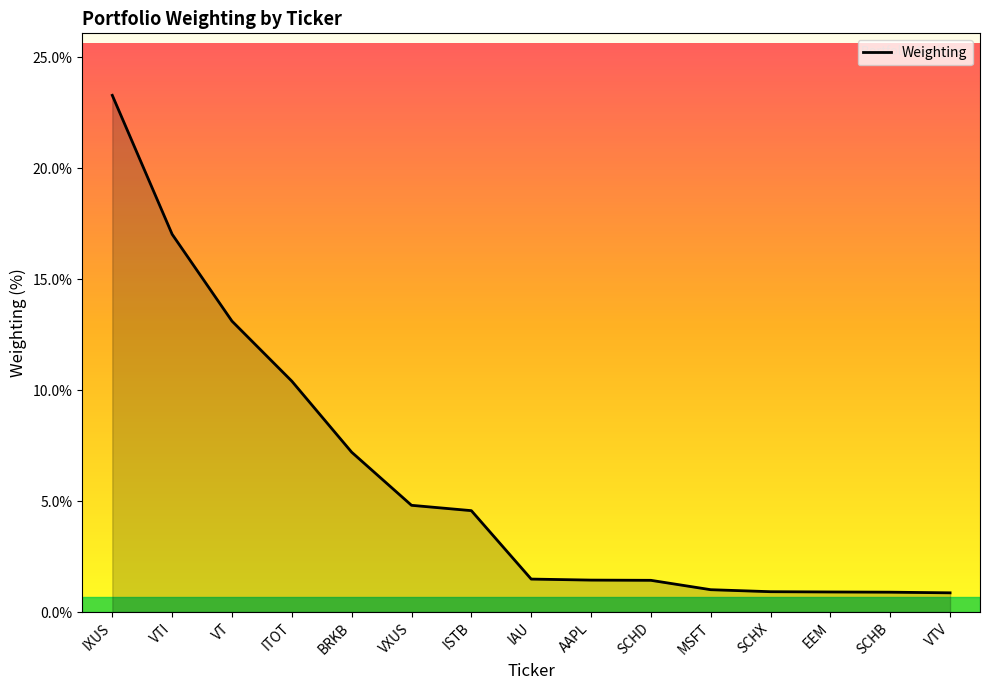

What is the greatest value displayed?

23.3